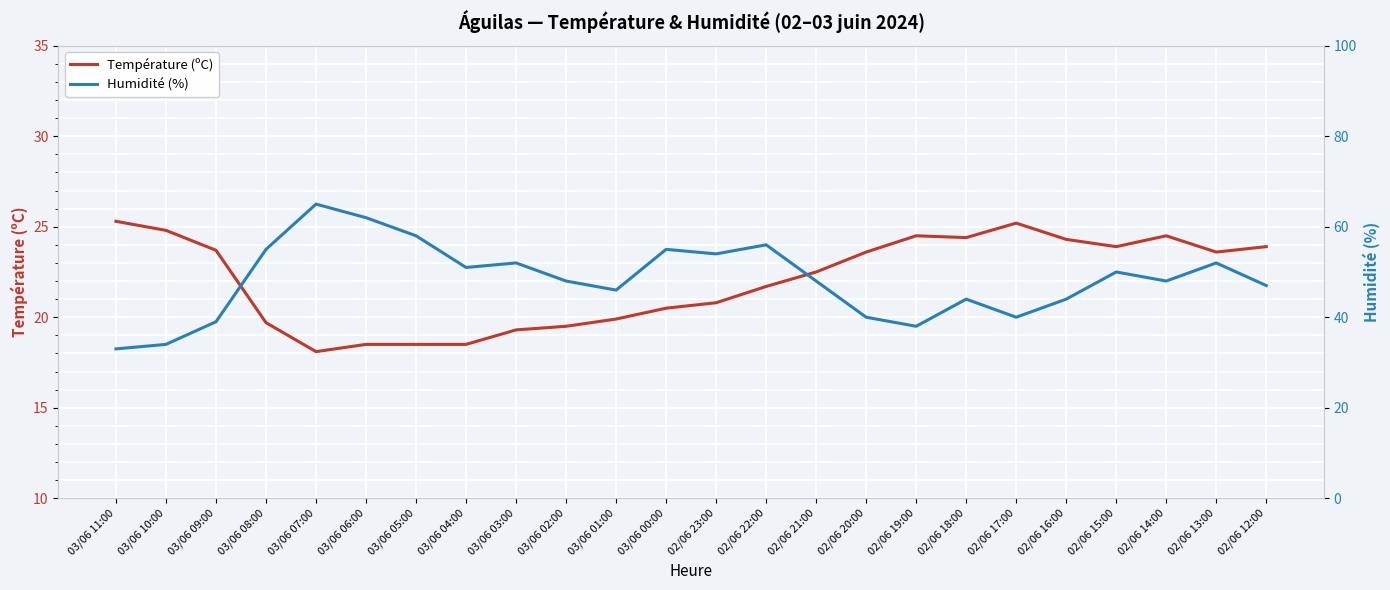

What are all the series names shown in the legend?

Température (ºC), Humidité (%)